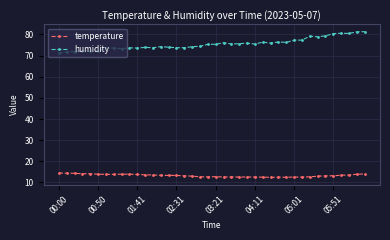

Rank the series by their average value, from highest to lowest.

humidity, temperature